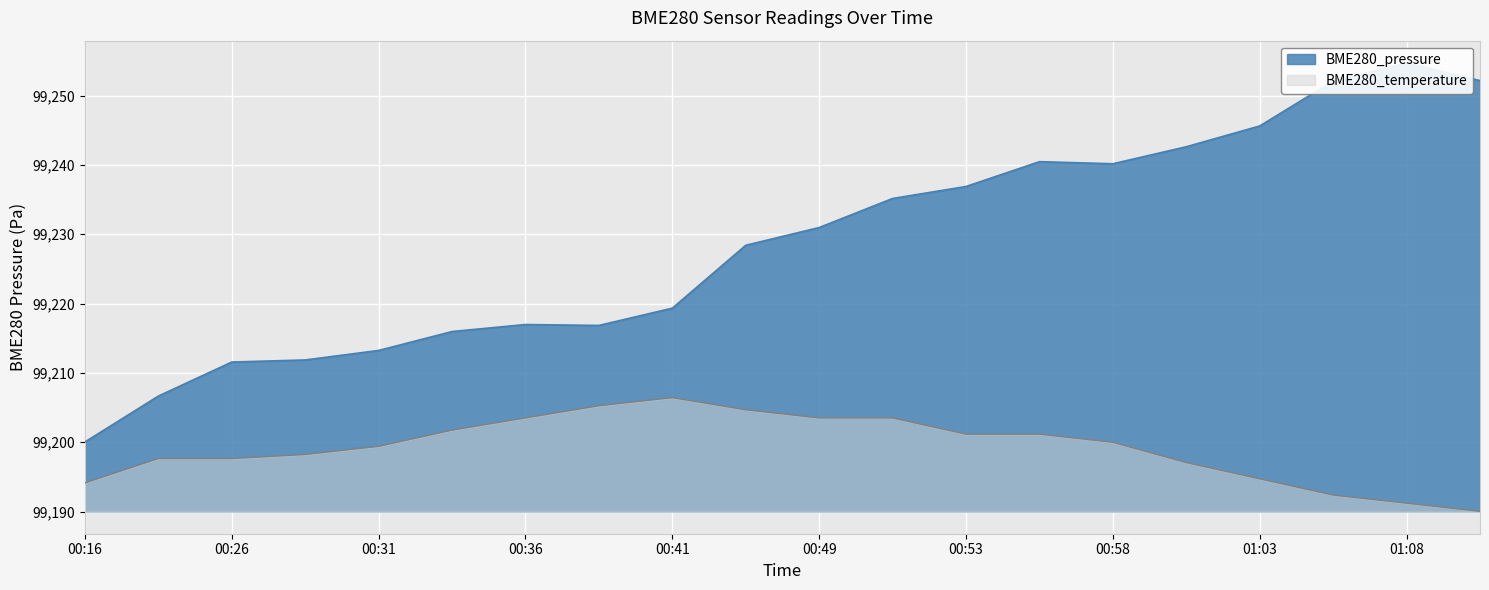

What is the lowest value of the BME280_temperature series?

99190.0